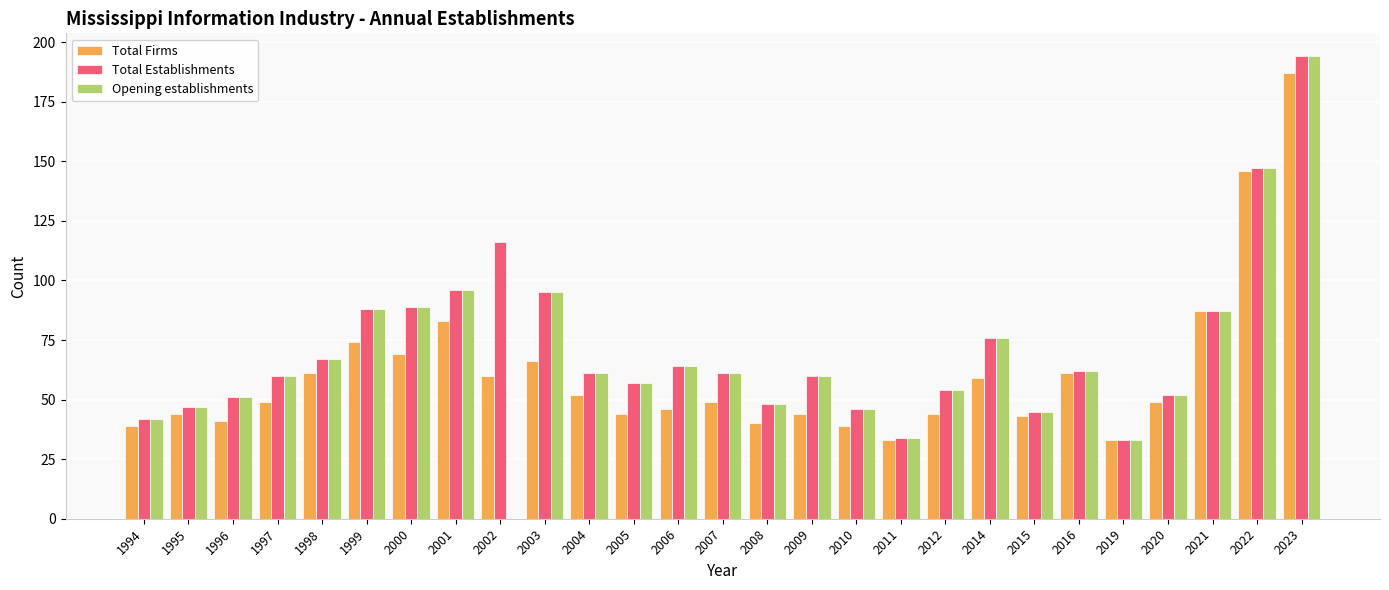

How many groups of bars are there?

27